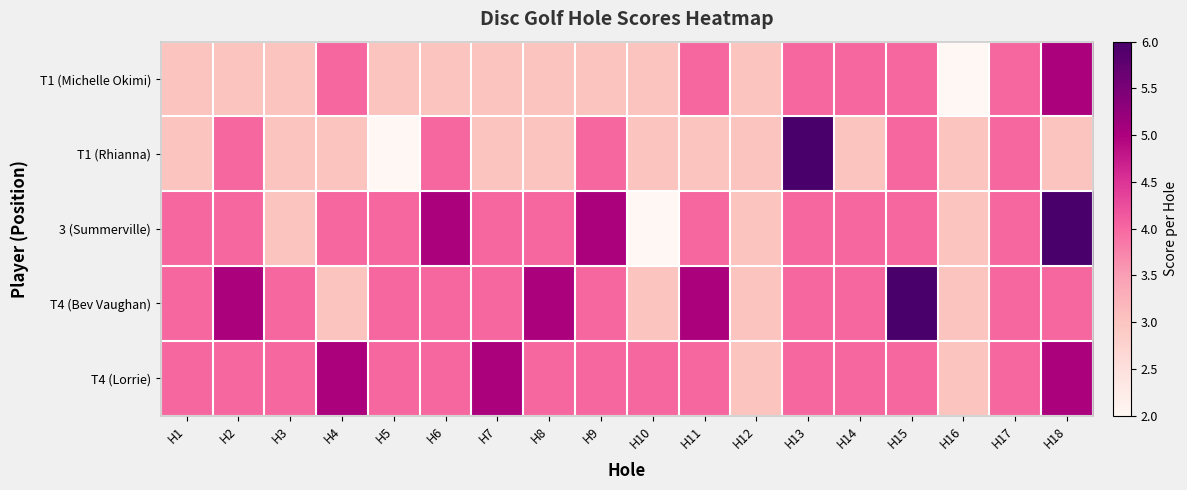

At how many categories does at least one series exceed 2?

18